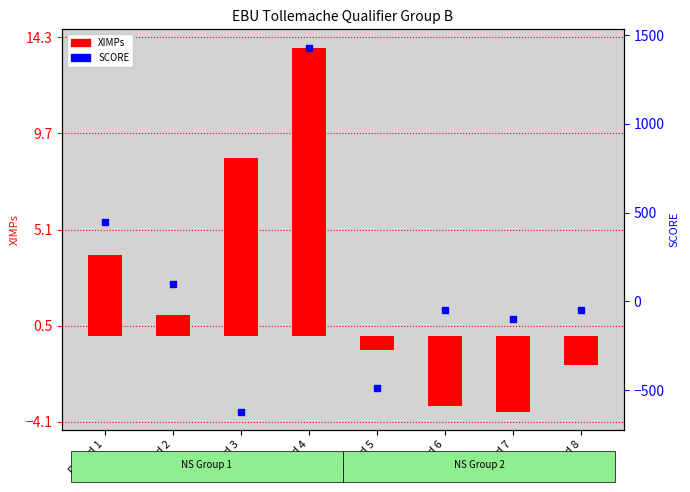

Which series contains the lowest Y value?

SCORE